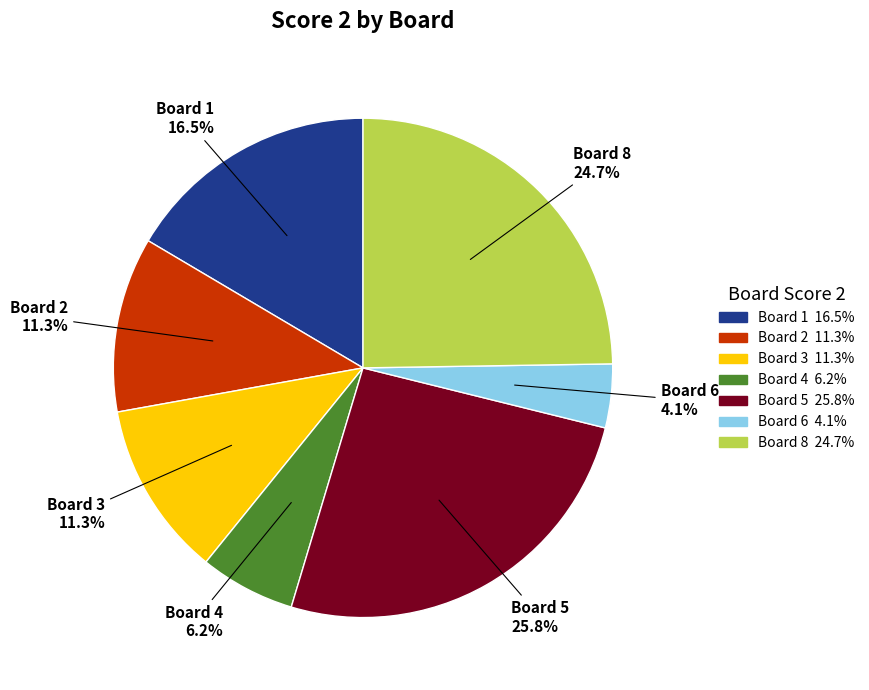

Count the number of slices in the pie.

7